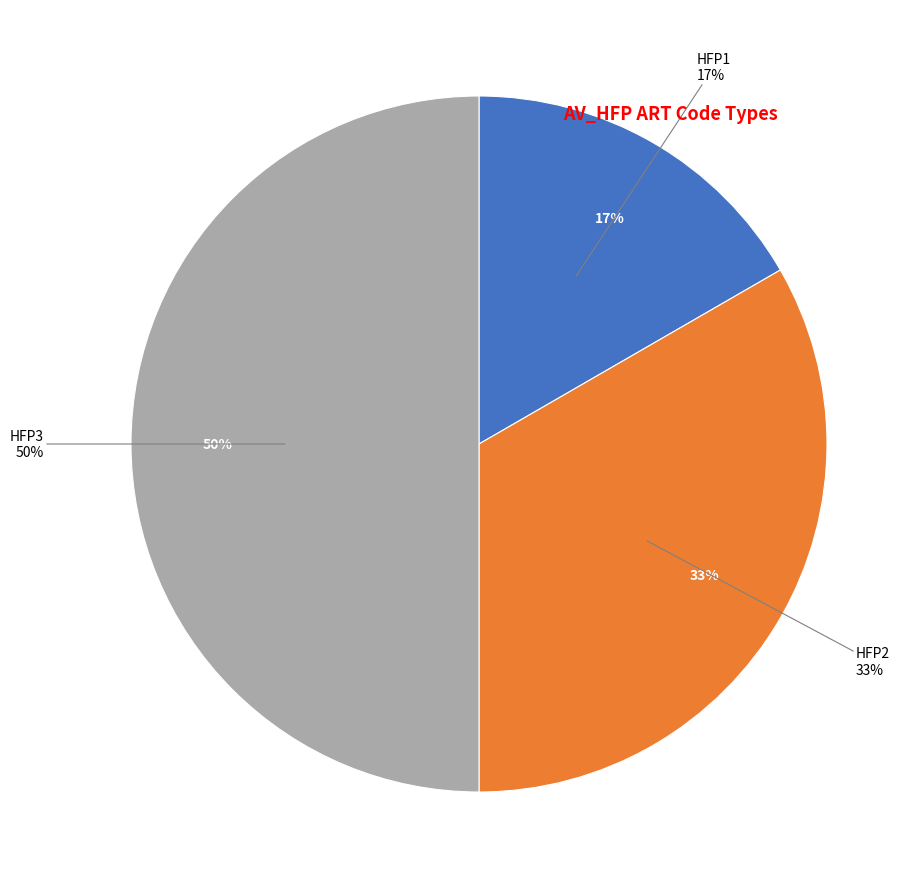

How many segments does this pie chart have?

3